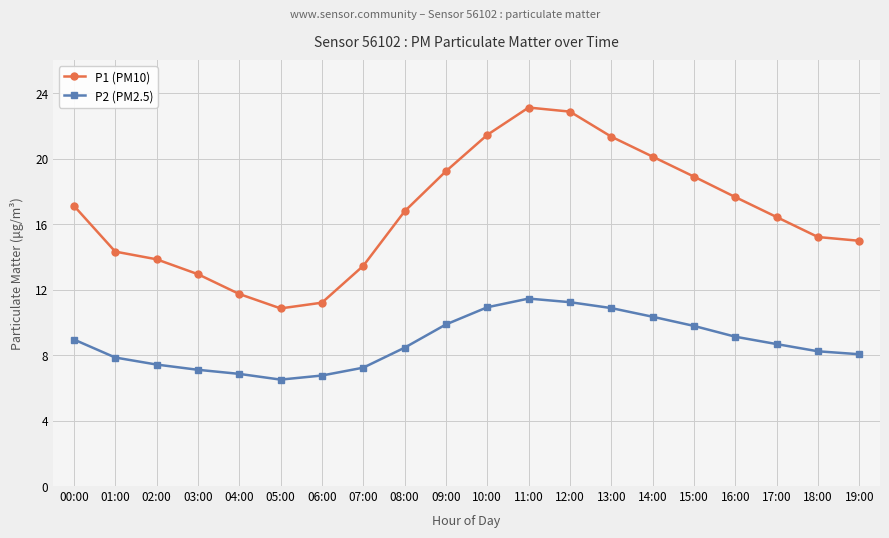

What is the value of the P2 (PM2.5) point at the 4th from the left?

7.1